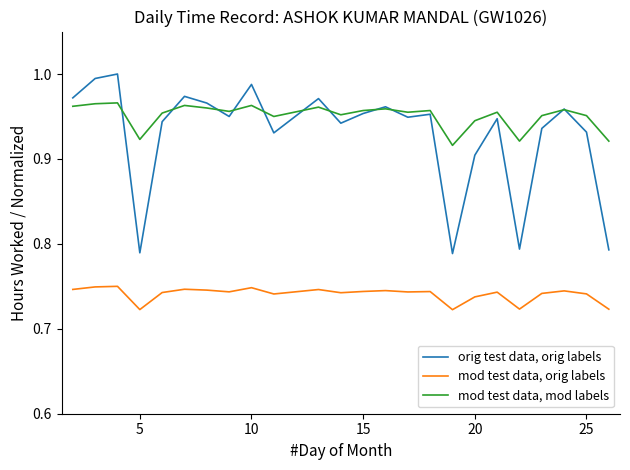

Rank the series by their maximum value, from highest to lowest.

orig test data, orig labels, mod test data, mod labels, mod test data, orig labels